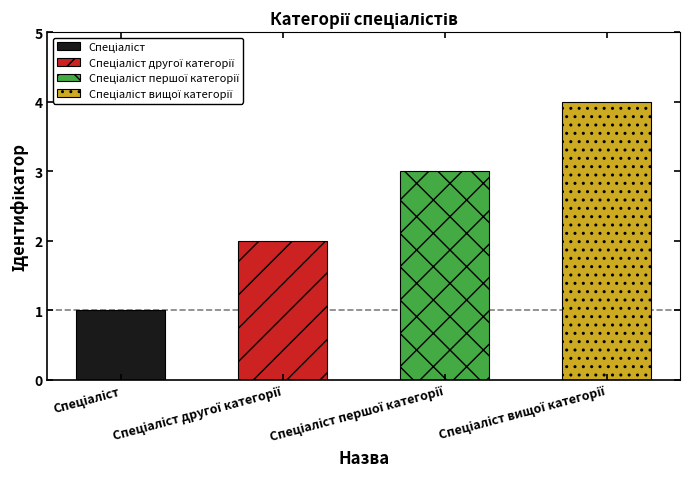

What is the maximum value shown in the chart?

4